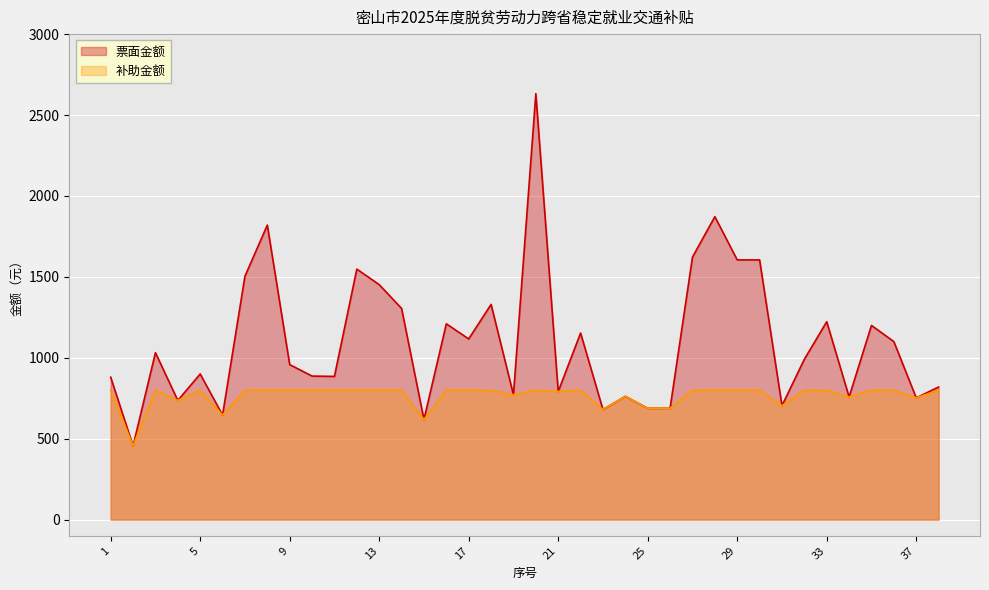

What is the total value across all series at 27?

2422.0